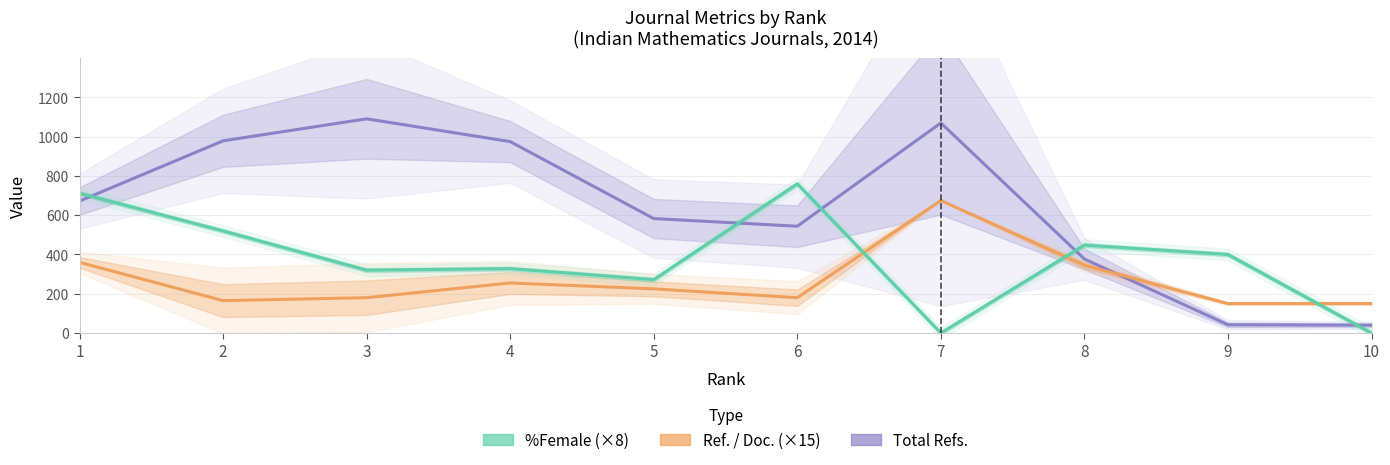

What is the approximate value of %Female (×8) at 2, to the nearest 100?

500